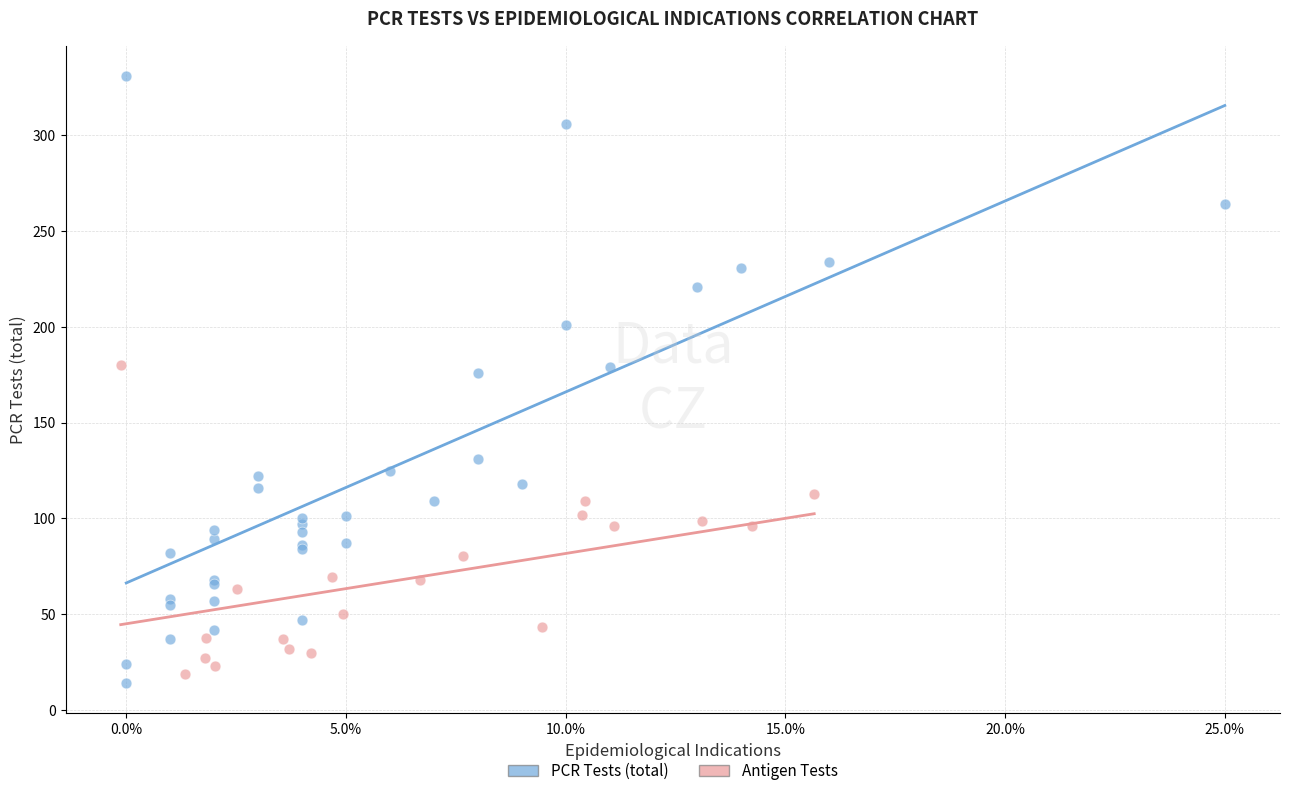

Which series contains the highest Y value?

PCR Tests (total)